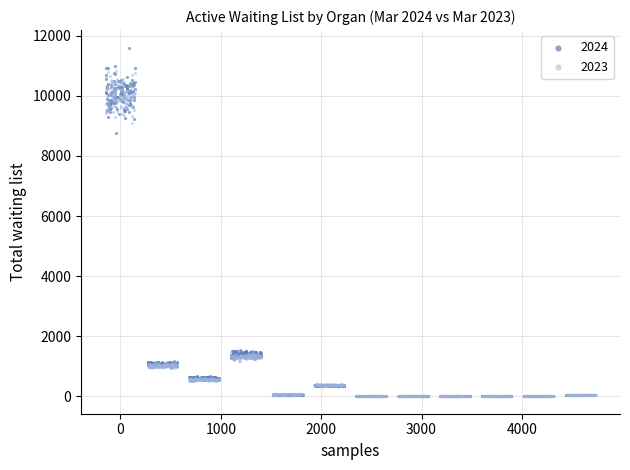

Which series reaches the maximum Y coordinate?

2024